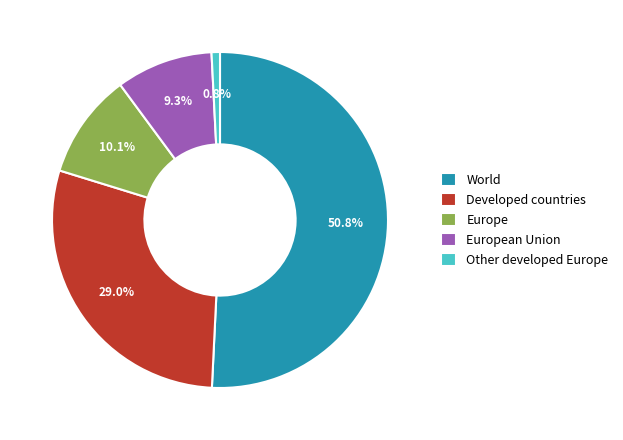

What is the ratio of the value at Developed countries to the value at Europe?

2.9